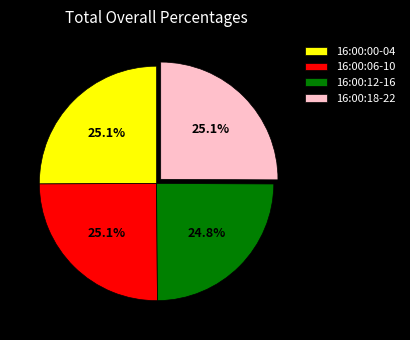

Does 16:00:12-16 account for over 50% of the chart?

No